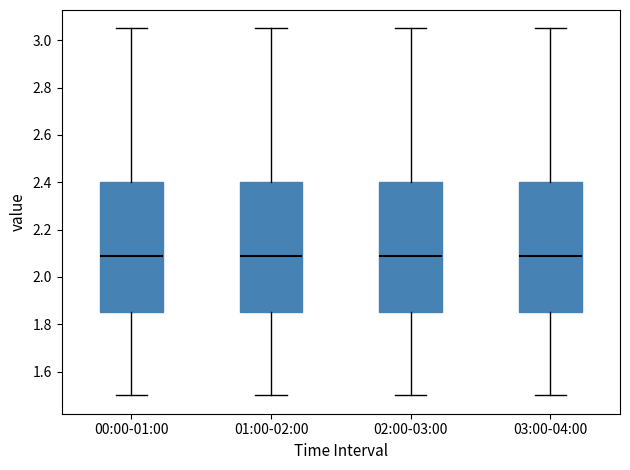

Where does the upper whisker of the box for 02:00-03:00 end on the y-axis? The values are not printed on the chart, so give them approximately, as read against the axis.

3.06